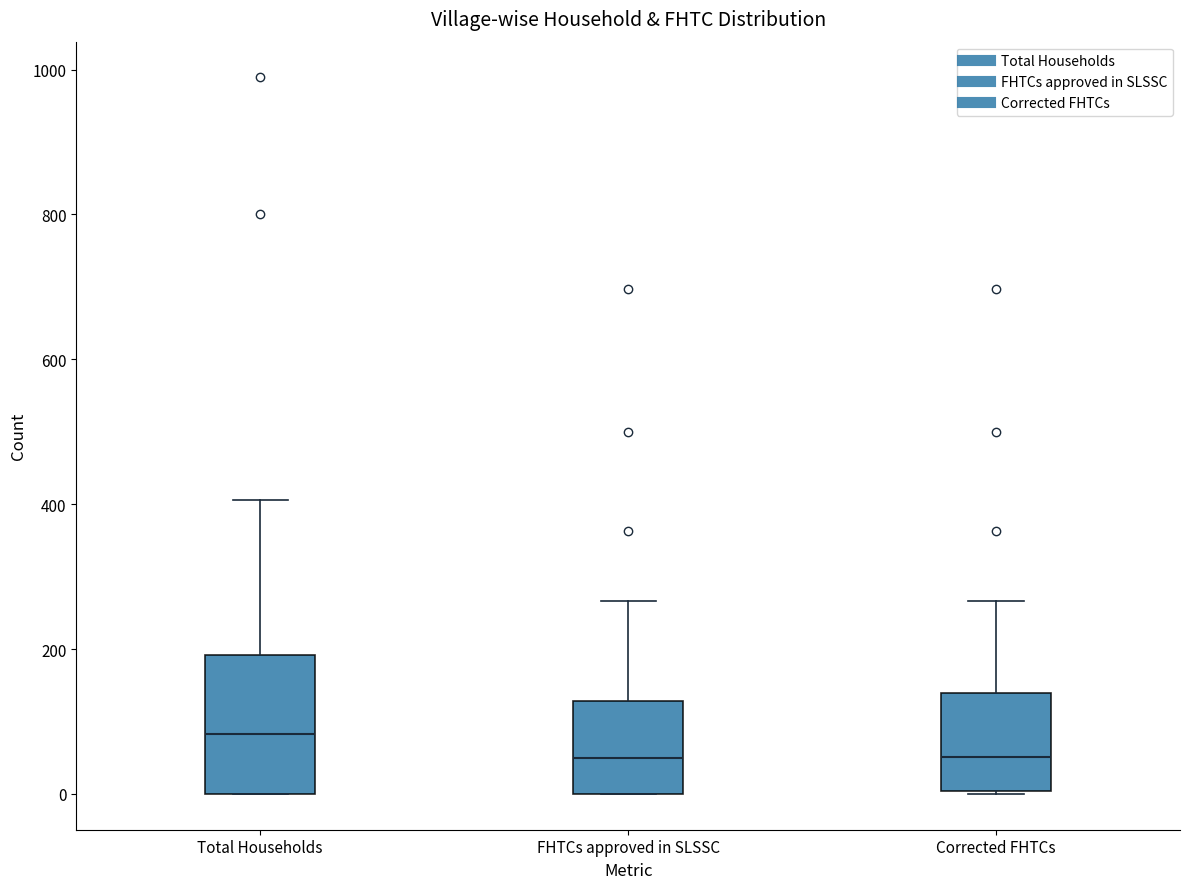

Where does the upper whisker of the box for Corrected FHTCs end on the y-axis? The values are not printed on the chart, so give them approximately, as read against the axis.

260